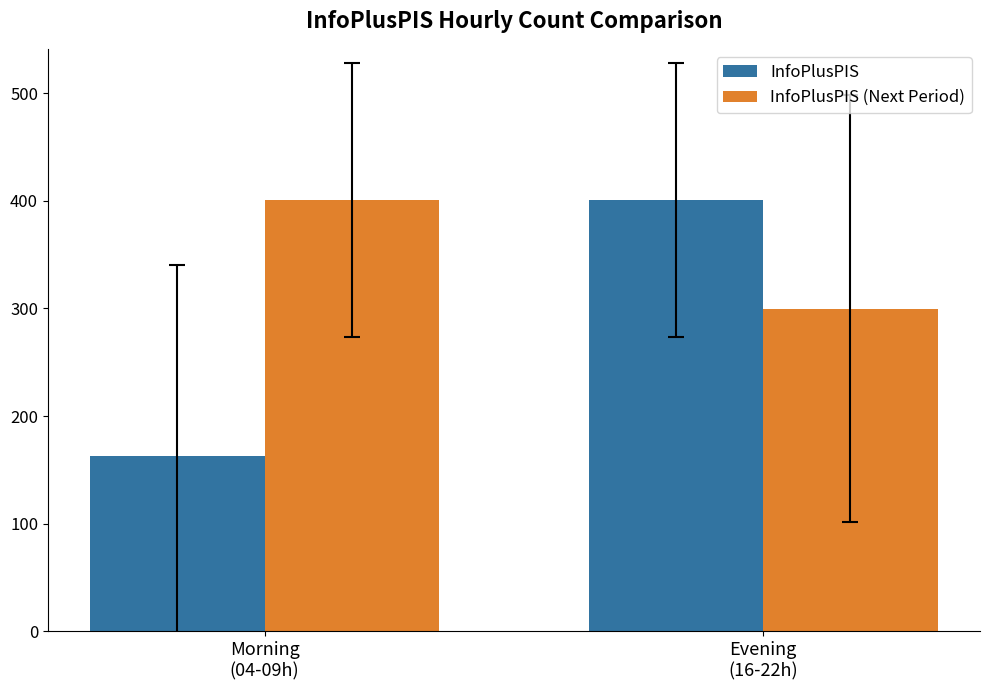

At which label does InfoPlusPIS (Next Period) reach its peak?

Morning
(04-09h)